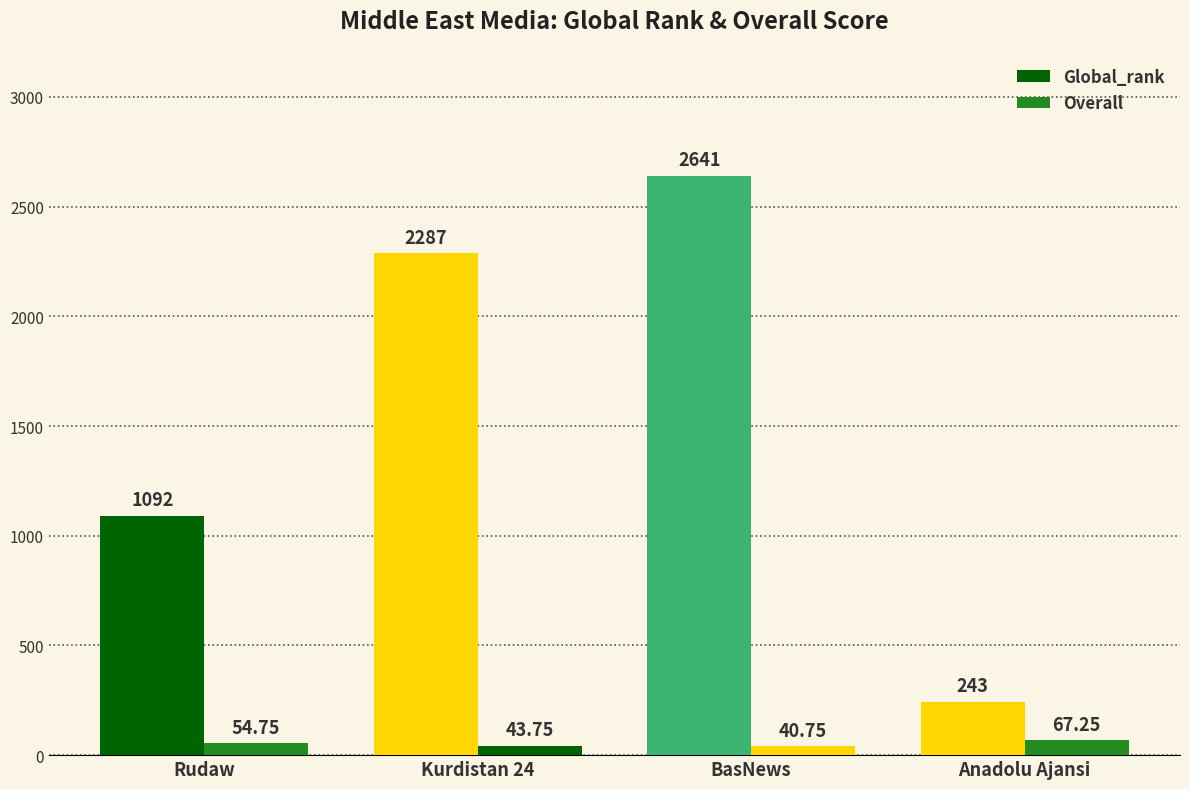

At Kurdistan 24, list the series in order from largest to smallest.

Global_rank, Overall